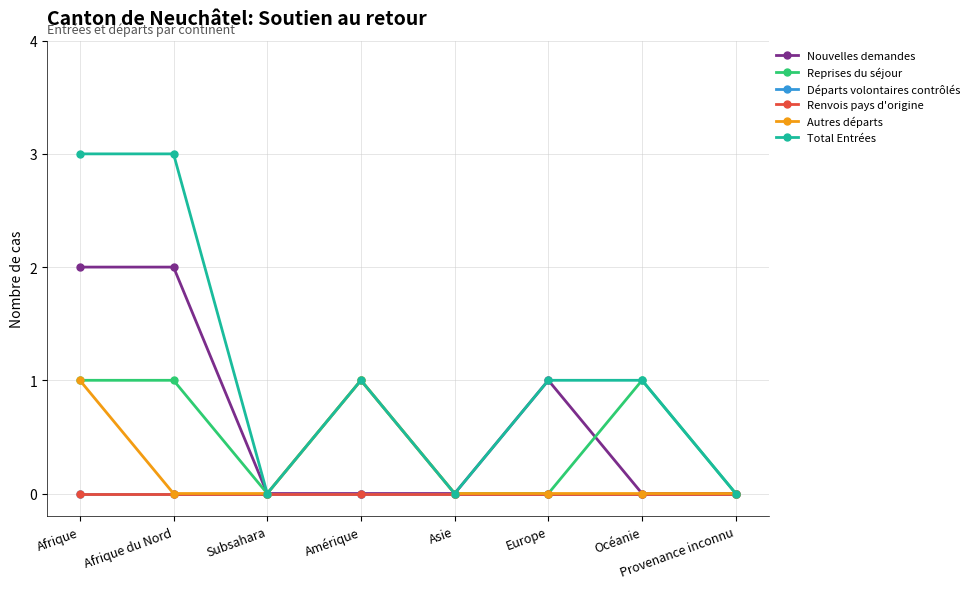

True or false: Nouvelles demandes has a value of 0 at Subsahara.

True